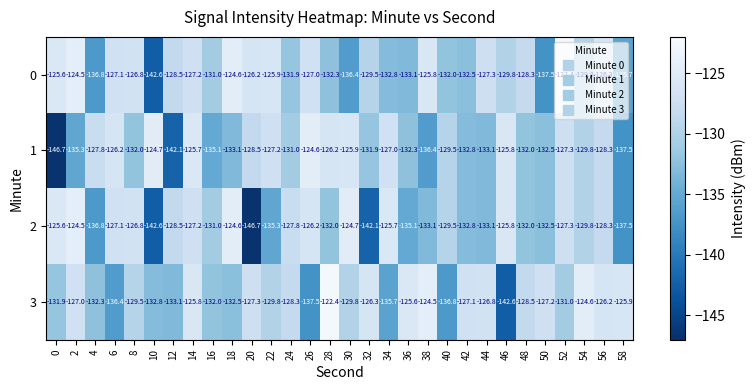

Count the number of categories in the chart.

30